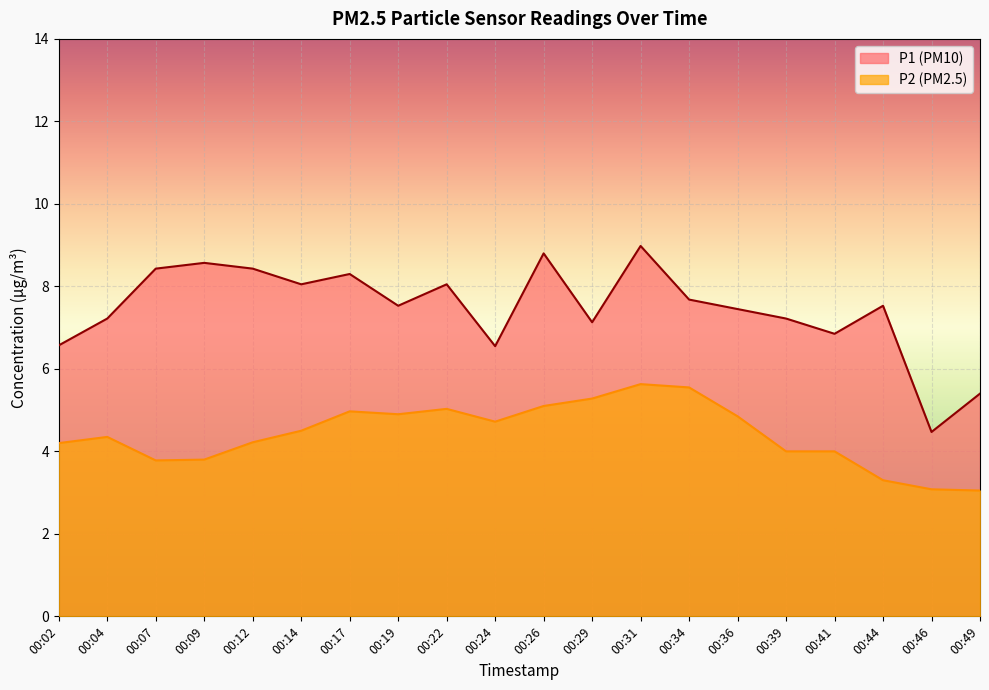

Which category has the highest value across all series?

00:31